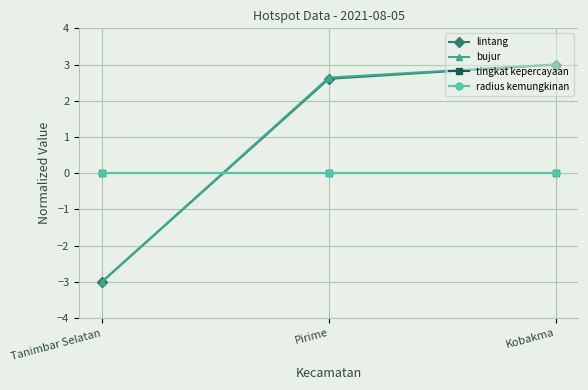

Does the chart have visible grid lines?

Yes